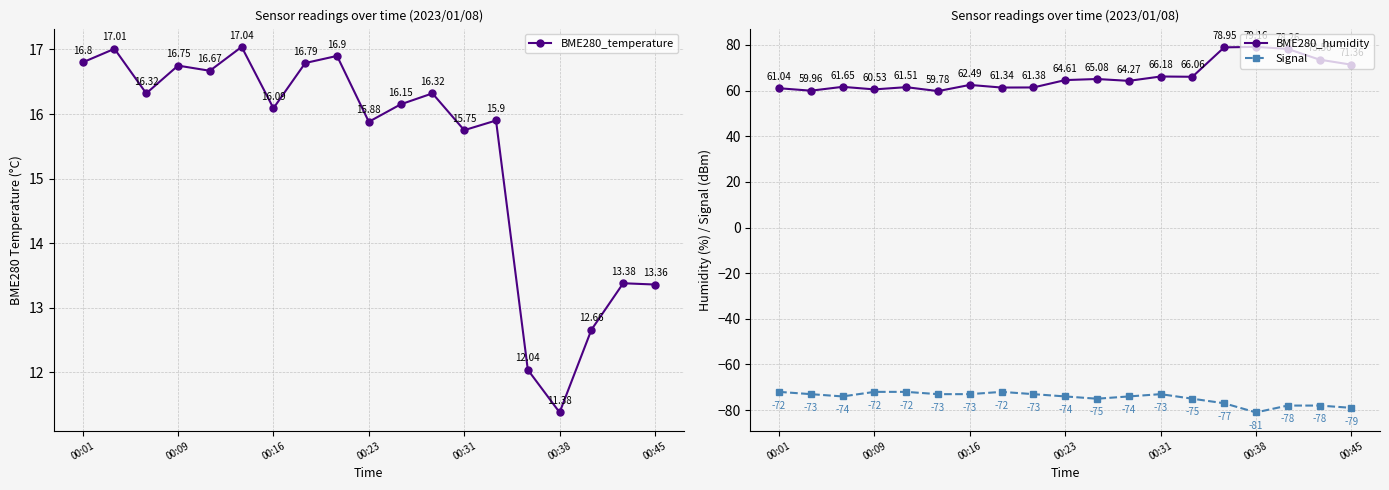

What is the minimum value for Signal?

-81.0